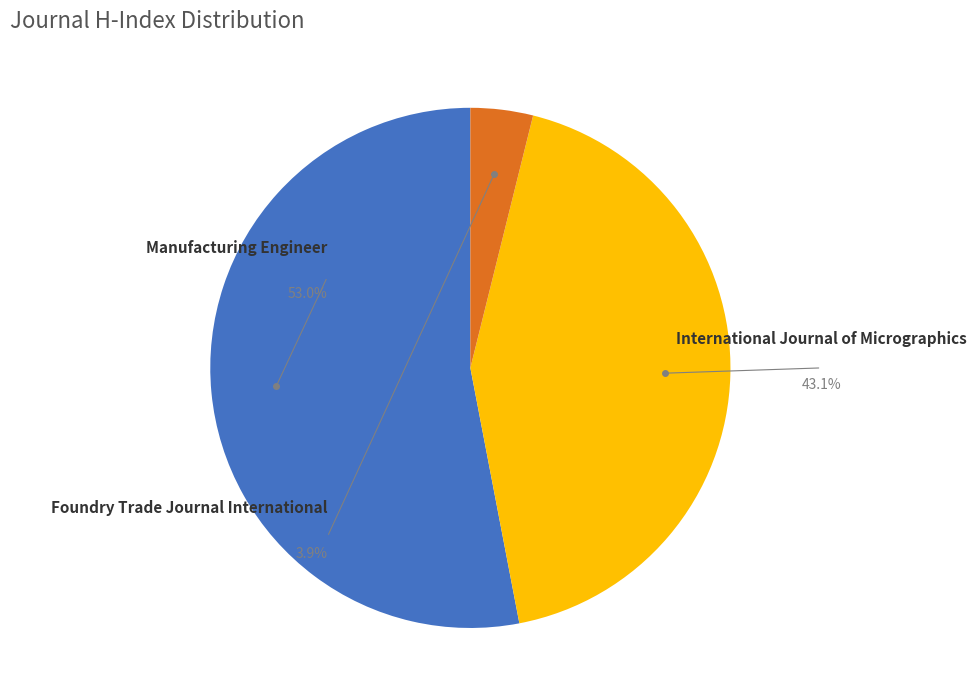

Rank the categories by value from highest to lowest.

Manufacturing Engineer, International Journal of Micrographics, Foundry Trade Journal International